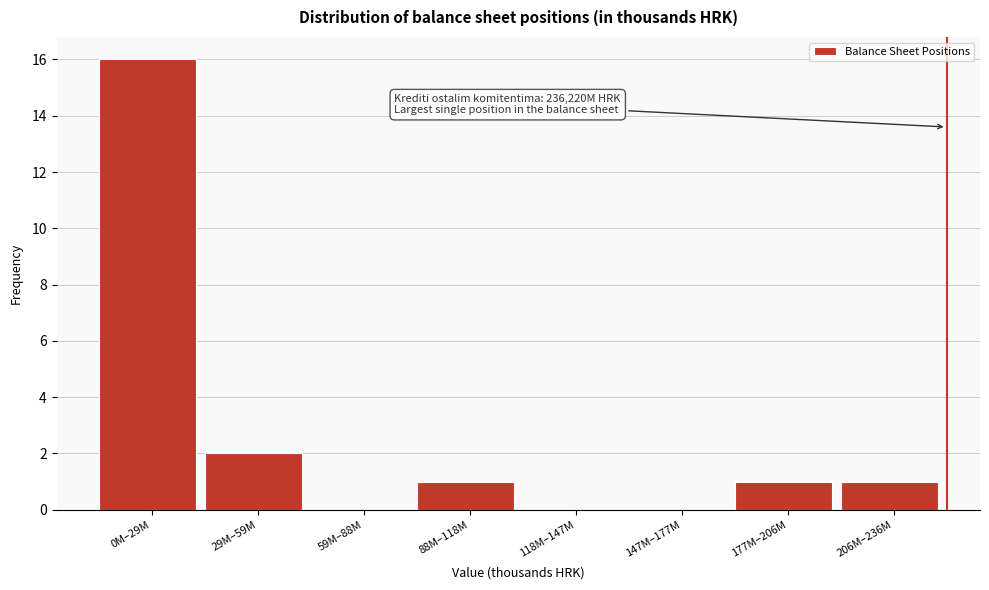

Reading left to right, list all the values displayed in this chart.

0M–29M=16	29M–59M=2	59M–88M=0	88M–118M=1	118M–147M=0	147M–177M=0	177M–206M=1	206M–236M=1